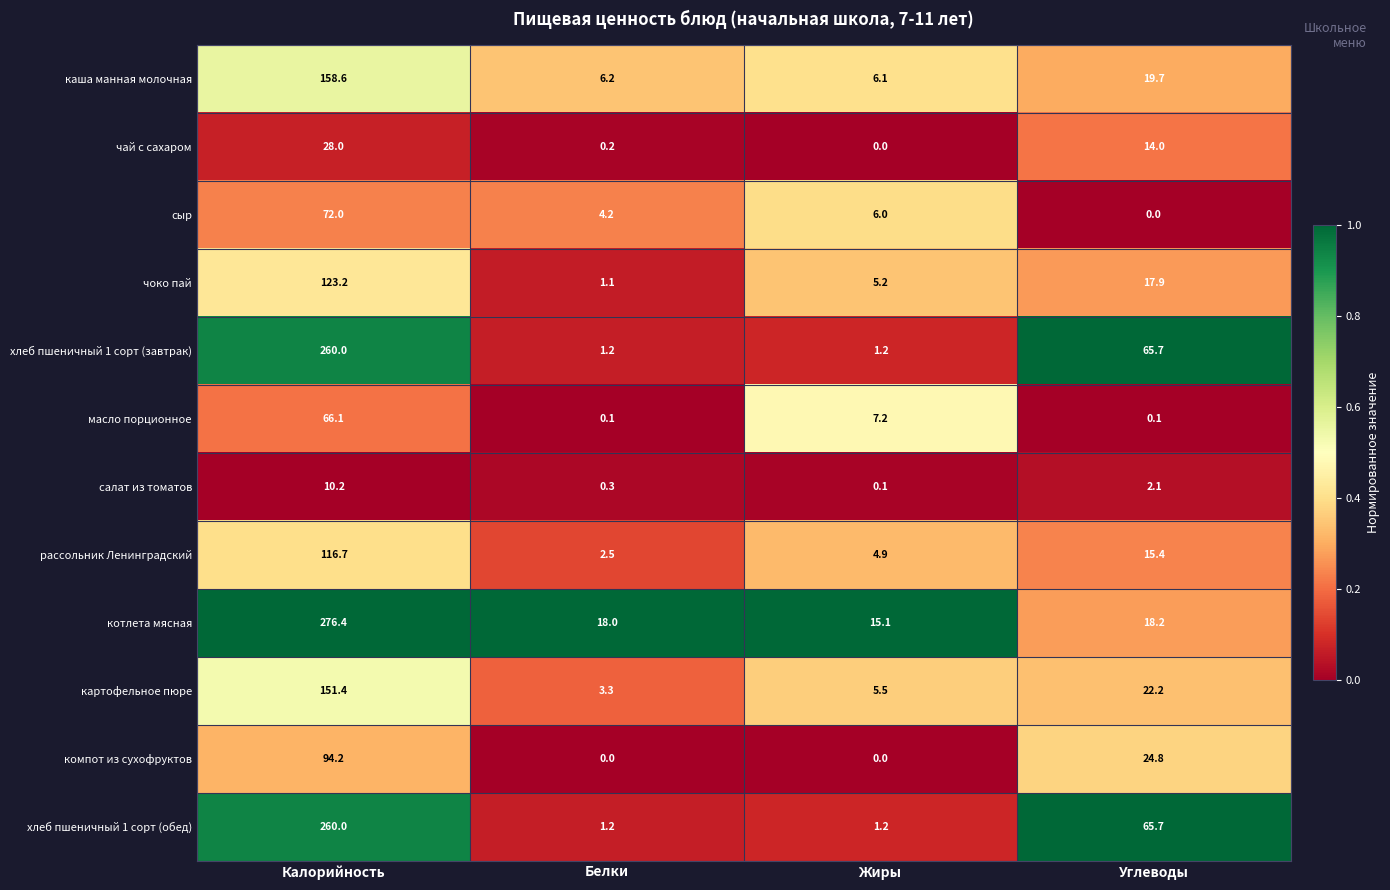

What value does the картофельное пюре series have at Углеводы?

22.2